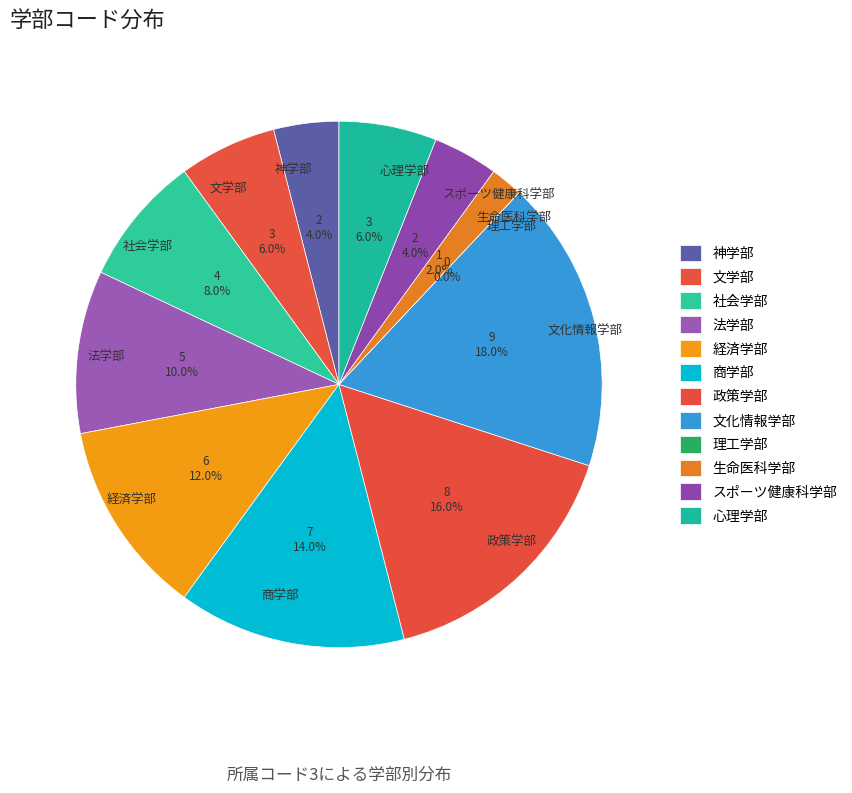

Which slice is the largest?

文化情報学部